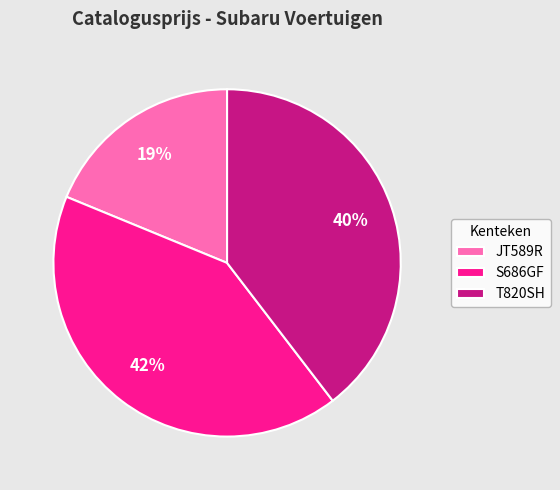

To the nearest percent, what is the difference between the largest and smallest slice percentages?

23%